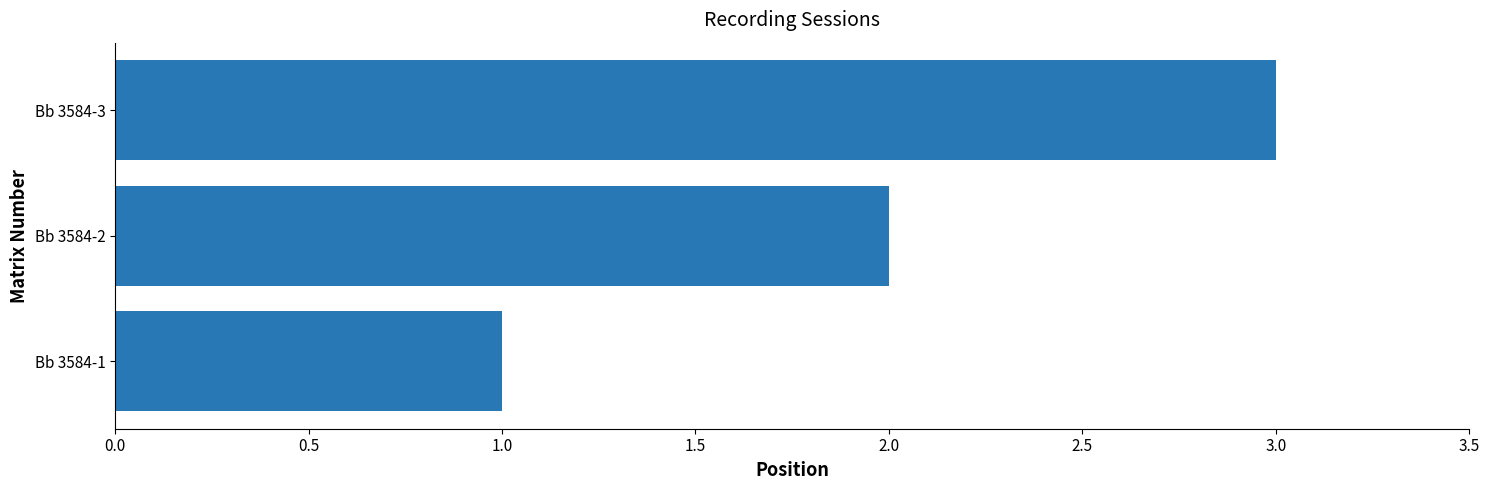

What is the sum of all values?

6